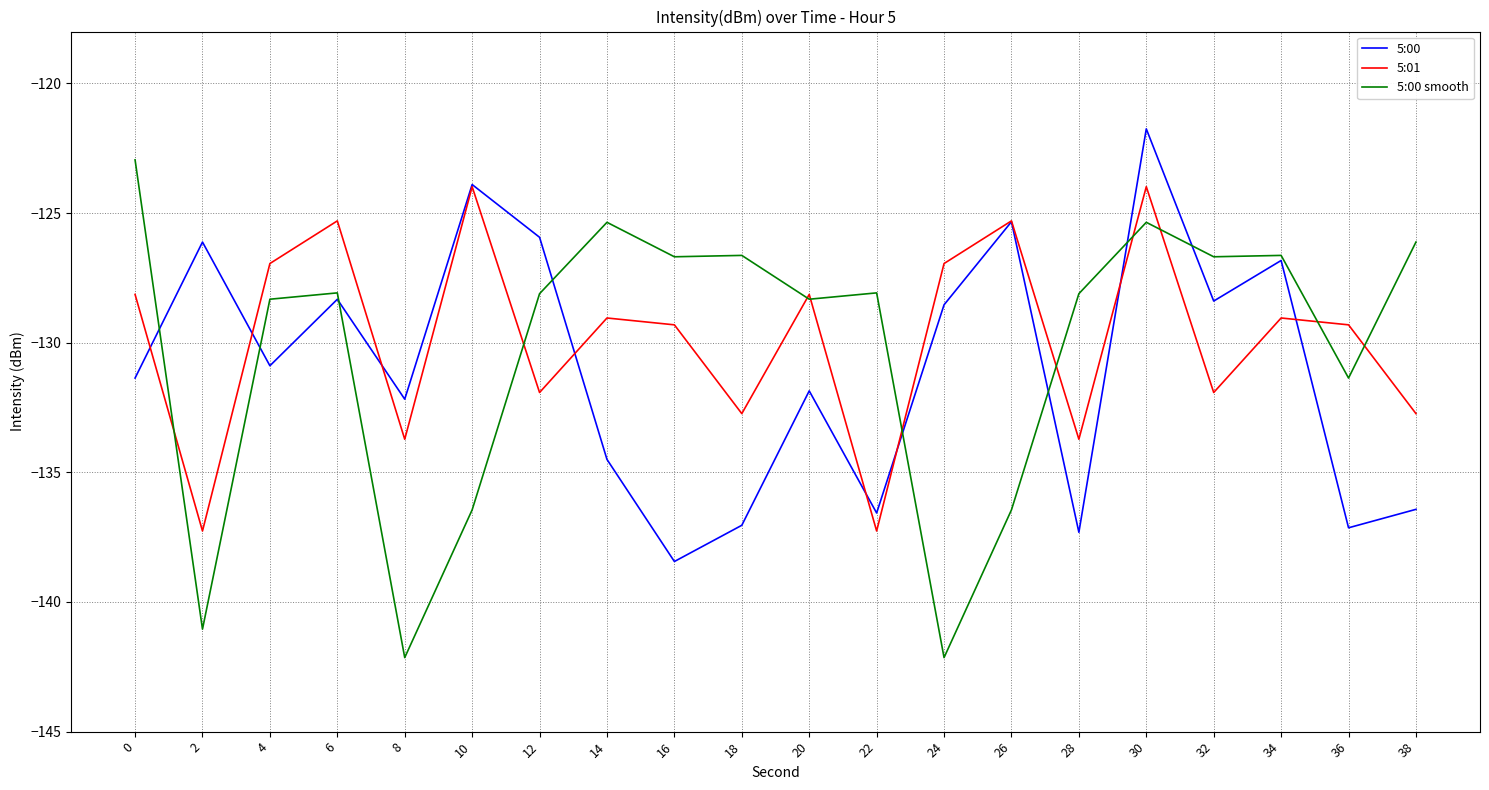

What is the sum of all 5:00 smooth values?

-2605.0